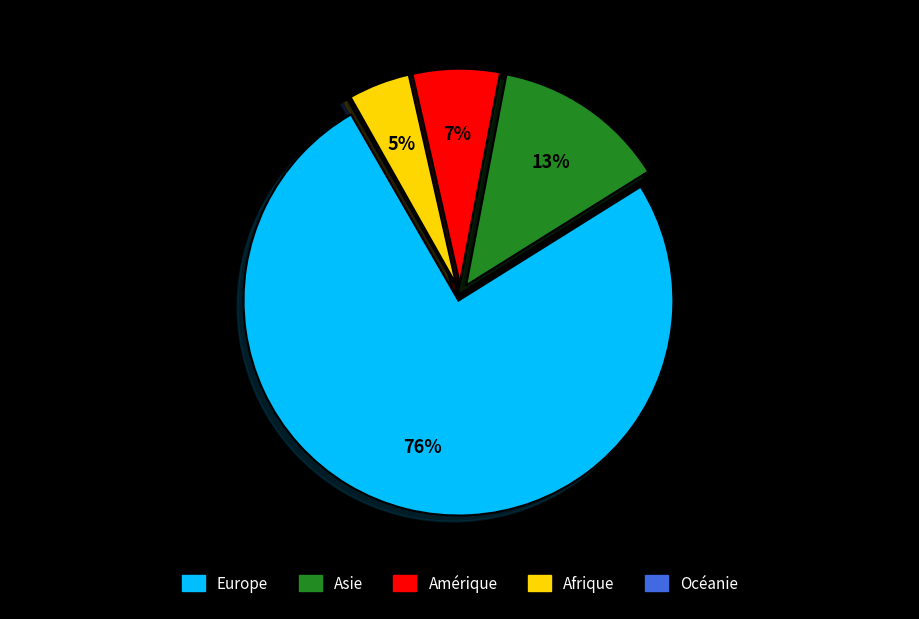

Do Europe and Amérique together represent more than half of the pie?

Yes